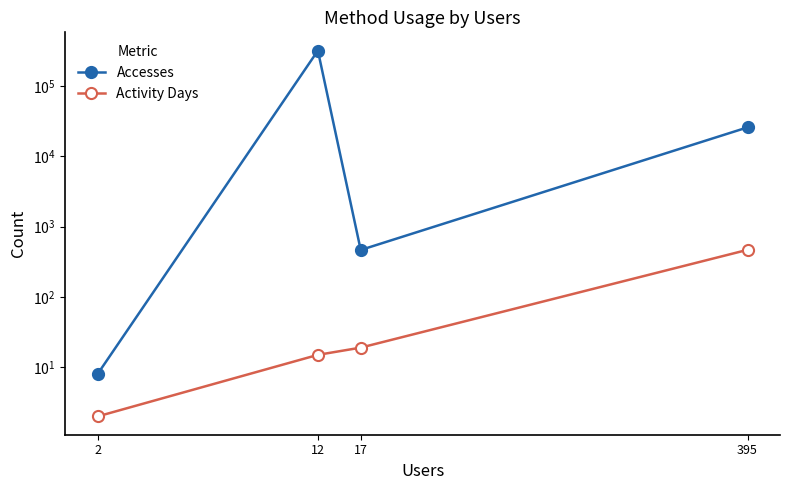

Rank the series at 2 from highest to lowest value.

Accesses, Activity Days